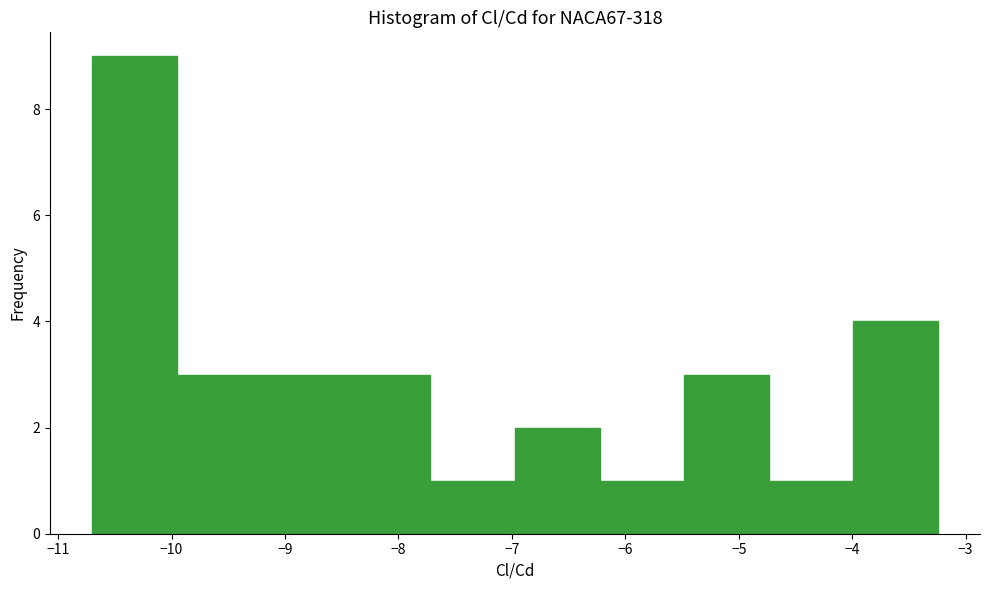

Over which range of the x-axis is the bar tallest?

-10.7 to -10.0